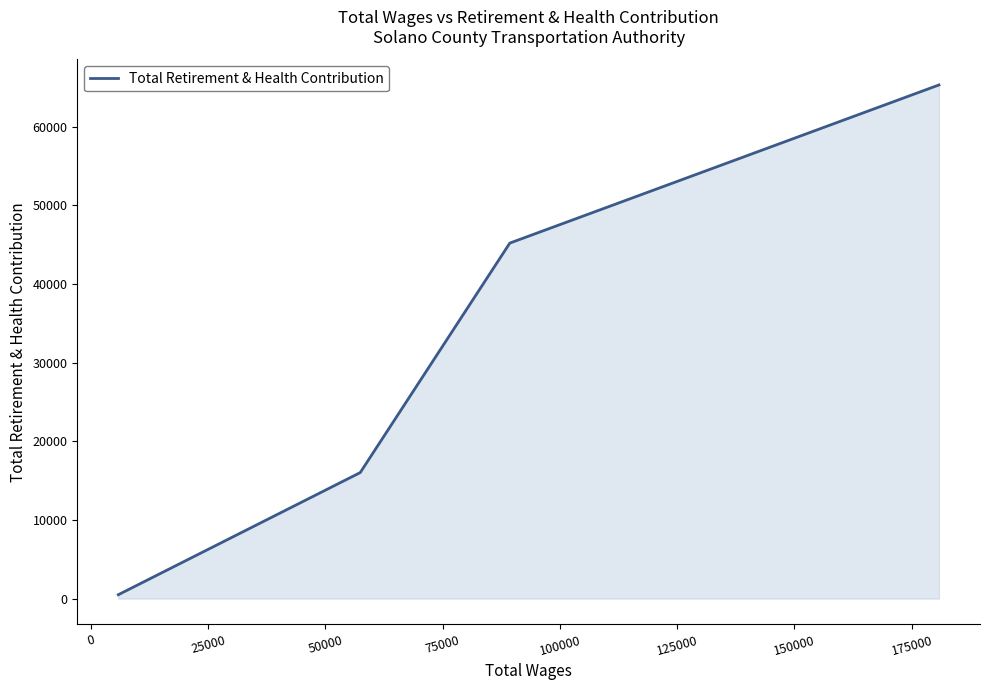

What is the sum of all values?

126978